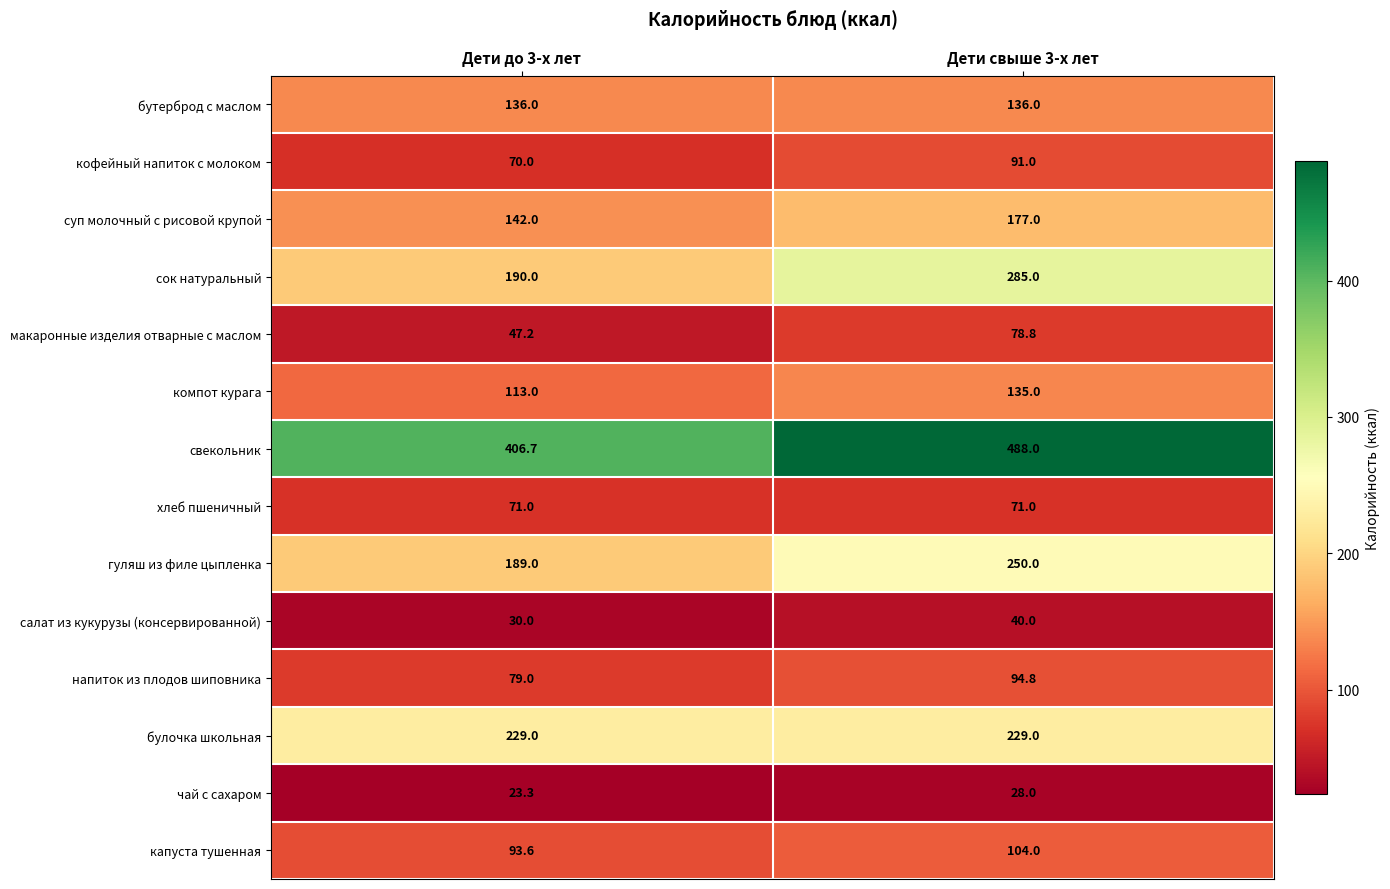

What is the sum of all компот курага values?

248.0